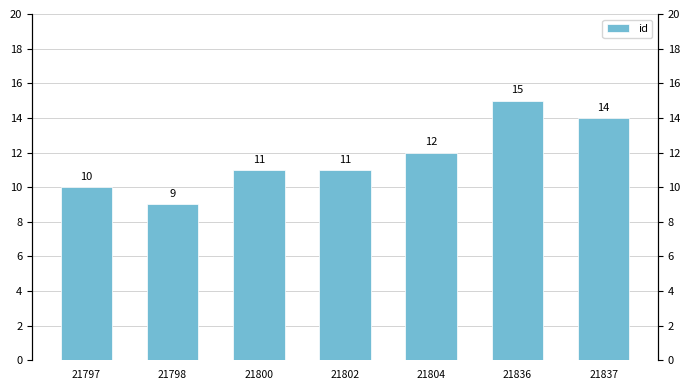

Where does the data first go above 11?

21804